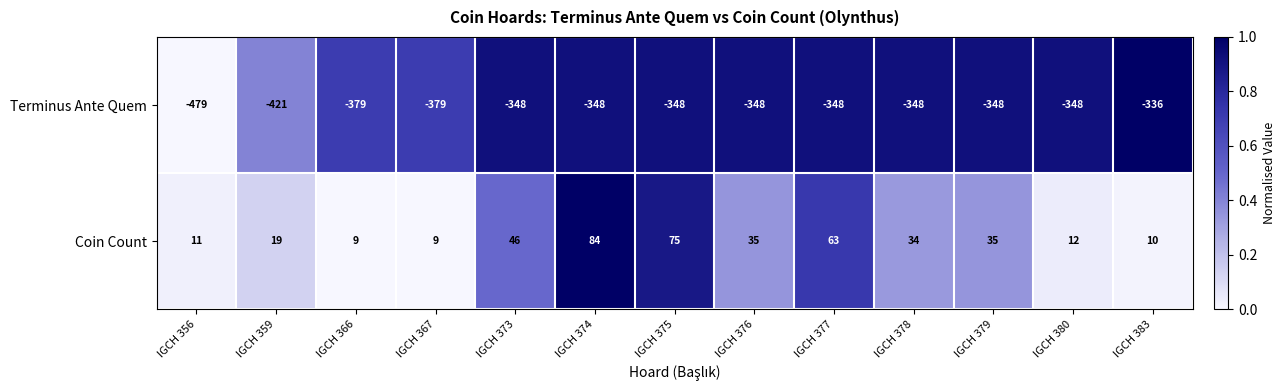

Count the number of data series in this chart.

2